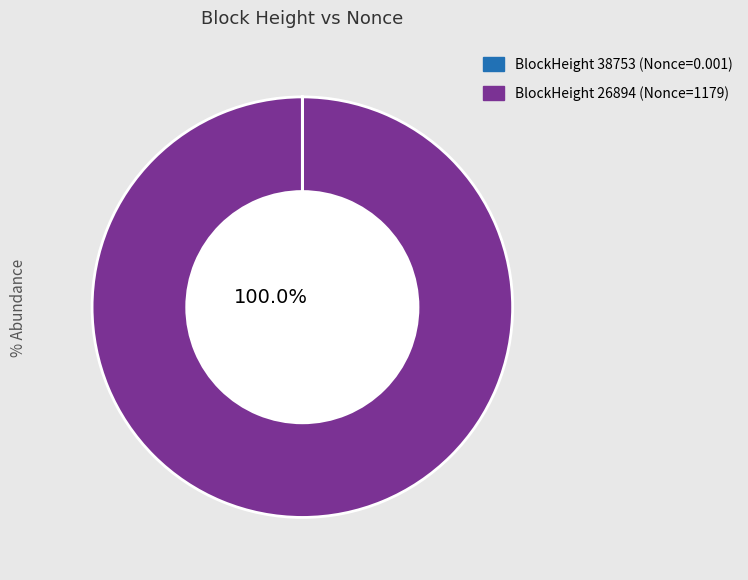

Is there any slice that represents more than half of the pie?

Yes